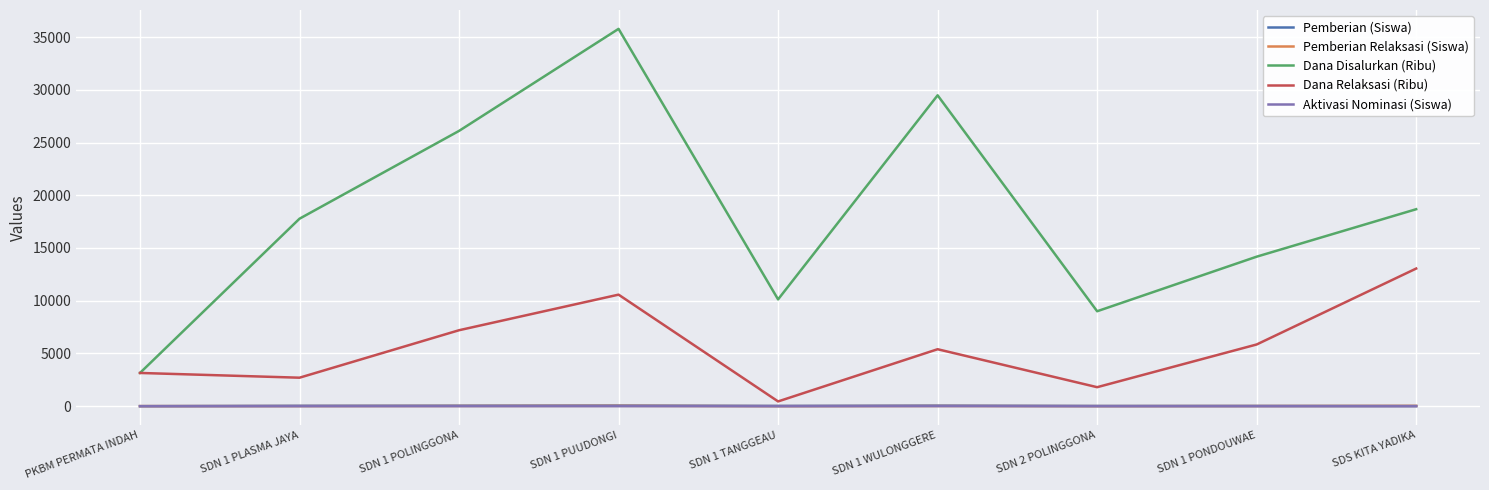

Which series has the largest total across all categories?

Dana Disalurkan (Ribu)